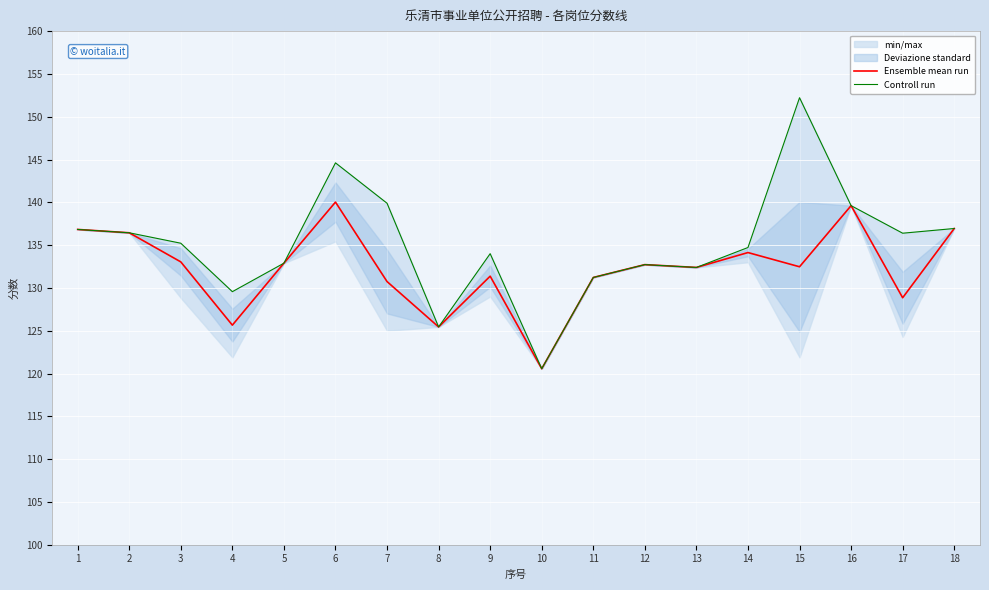

True or false: Ensemble mean run and Controll run intersect in this chart.

False